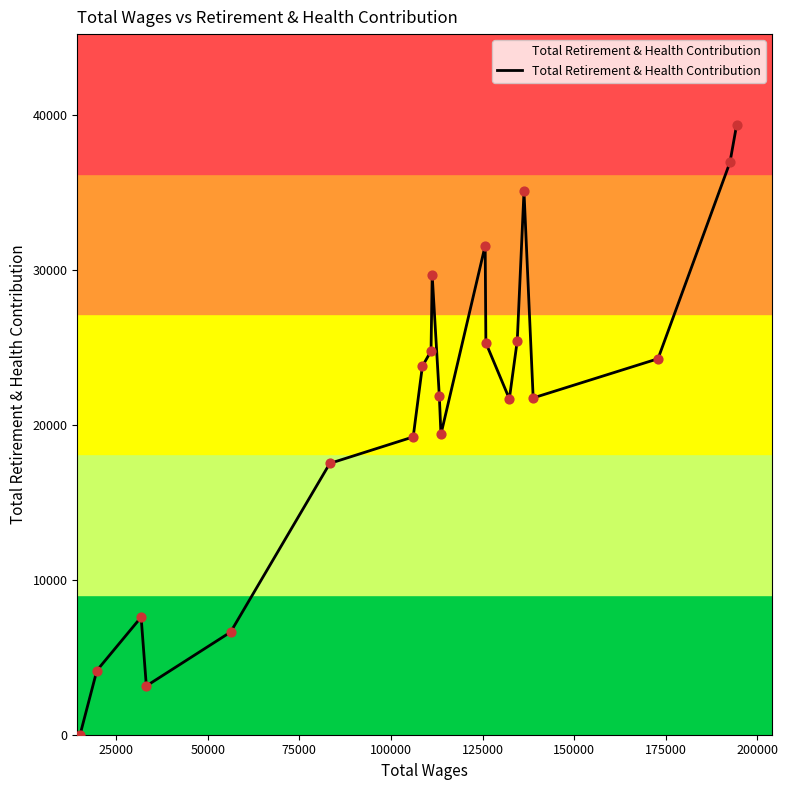

What is the difference between the maximum and minimum values?

39345